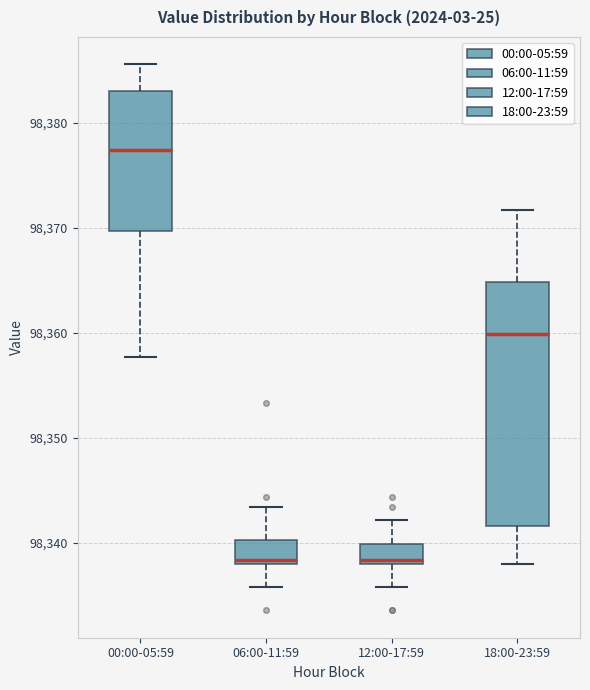

Which box has the highest median line?

00:00-05:59